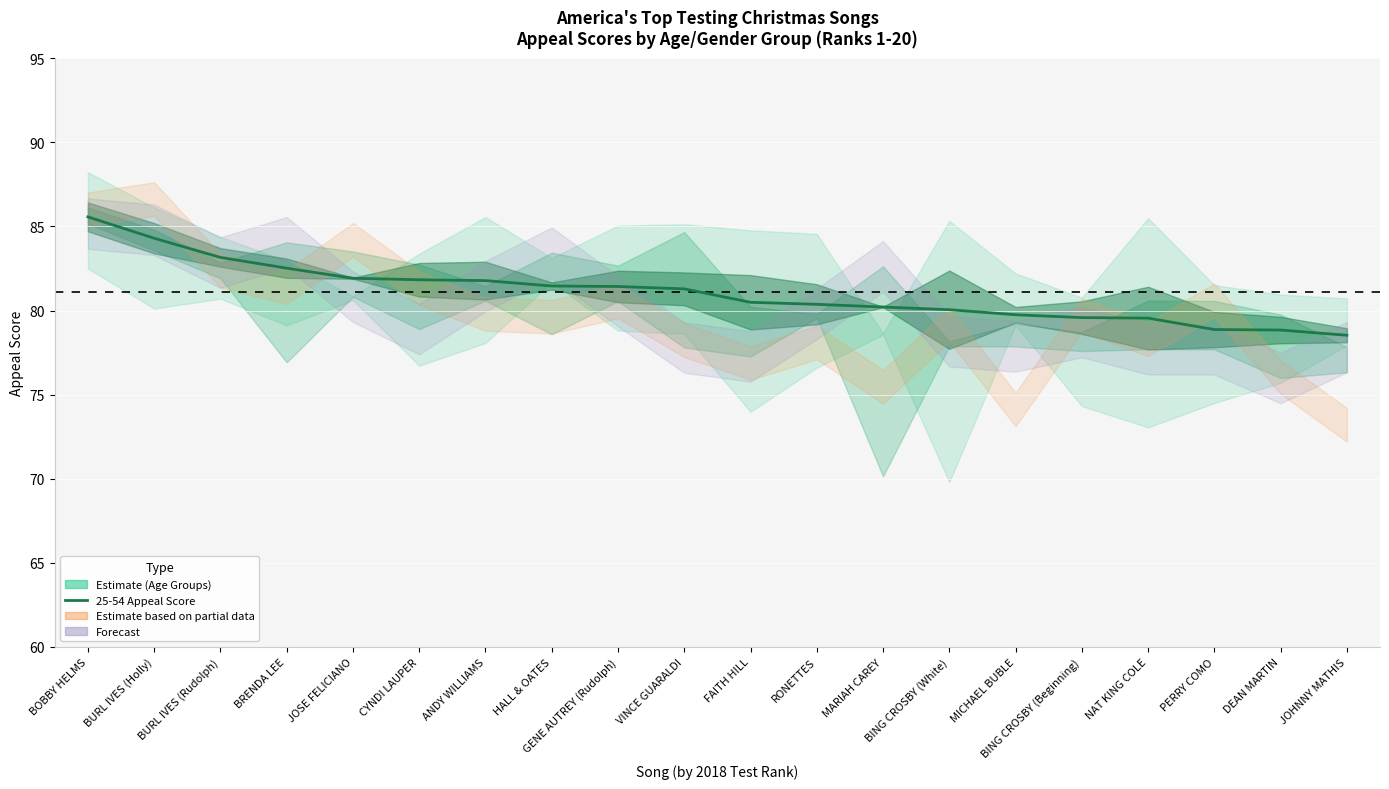

List the labels in order of value, smallest first.

JOHNNY MATHIS, DEAN MARTIN, PERRY COMO, NAT KING COLE, BING CROSBY (Beginning), MICHAEL BUBLE, BING CROSBY (White), MARIAH CAREY, RONETTES, FAITH HILL, VINCE GUARALDI, GENE AUTREY (Rudolph), HALL & OATES, ANDY WILLIAMS, CYNDI LAUPER, JOSE FELICIANO, BRENDA LEE, BURL IVES (Rudolph), BURL IVES (Holly), BOBBY HELMS